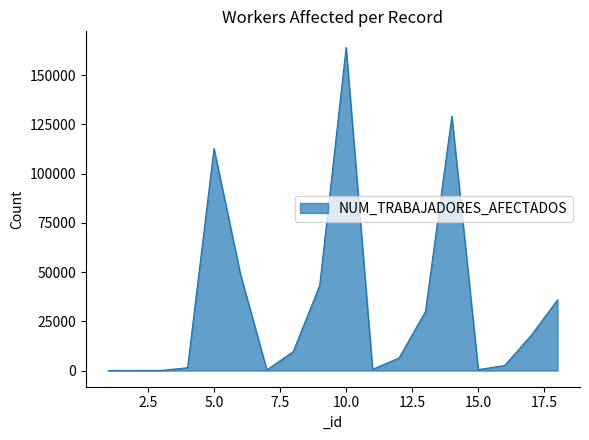

What is the difference between the maximum and minimum values?

164020